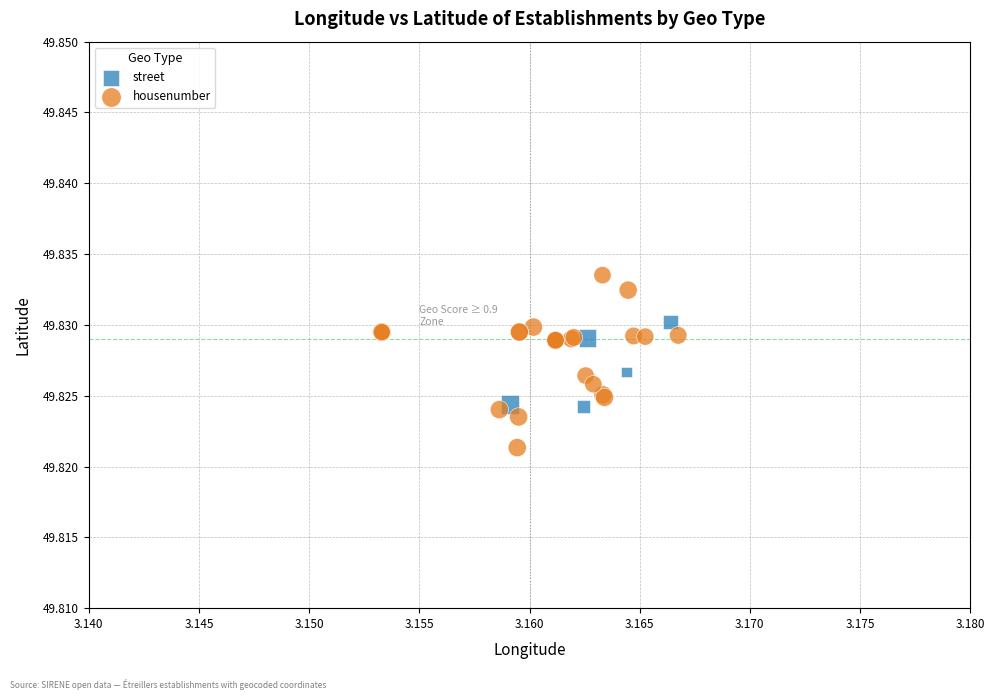

Which series has the widest spread of Y values?

housenumber